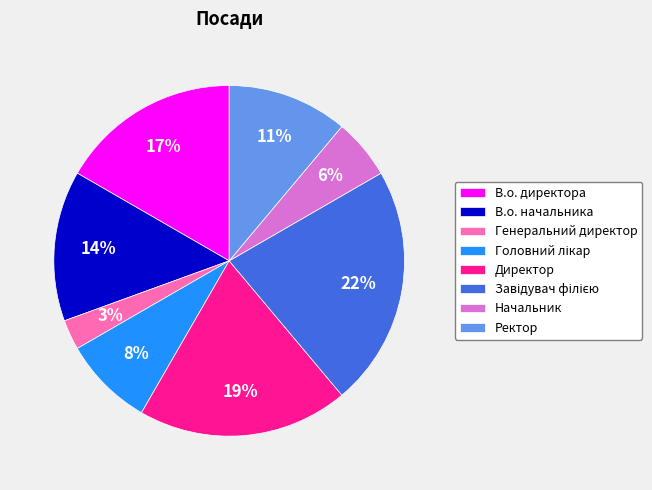

Approximately how many times larger is the value at В.о. директора compared to Ректор?

1.5